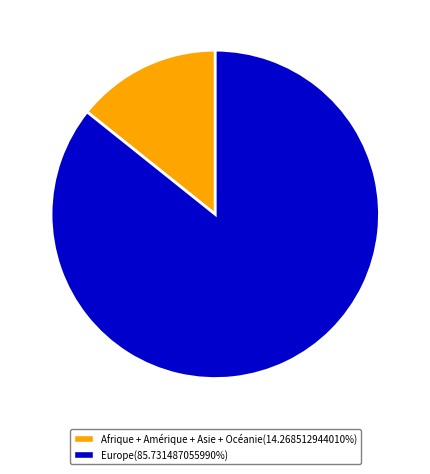

Does any single category account for the majority?

Yes